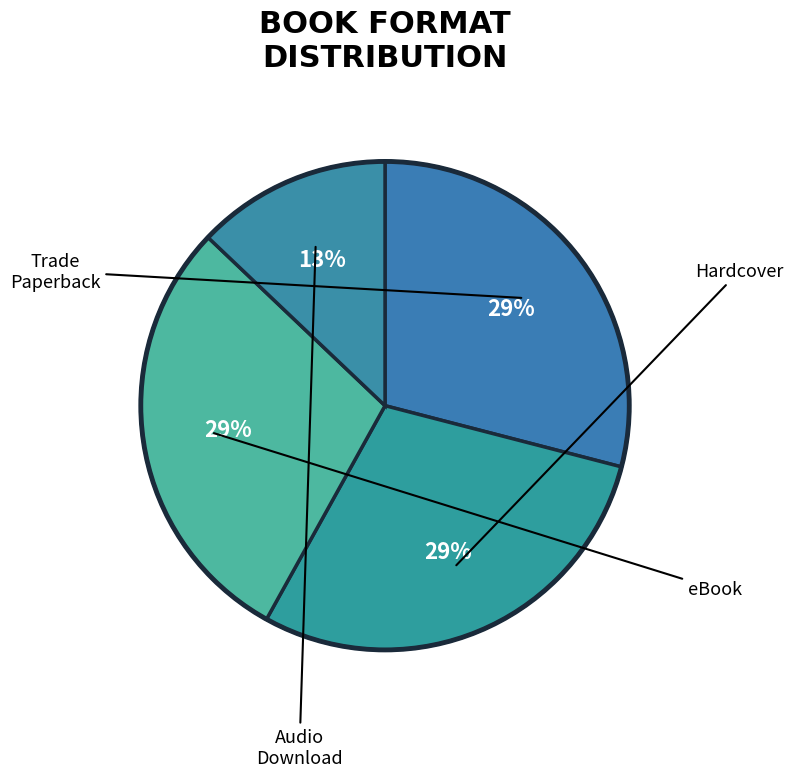

To the nearest percent, what is the difference between the largest and smallest slice percentages?

16%